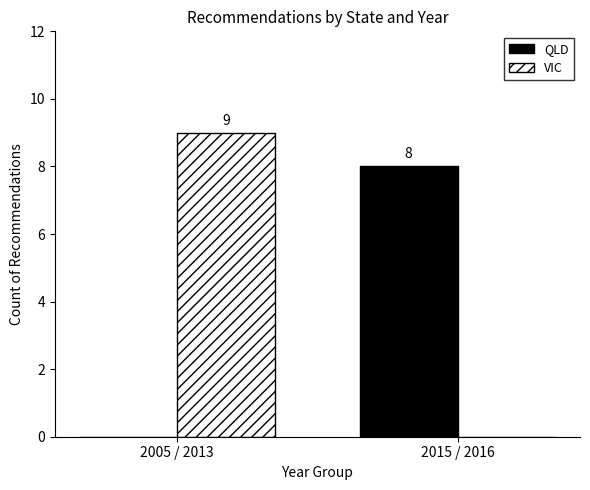

Which series changed the most between 2005 / 2013 and 2015 / 2016?

VIC